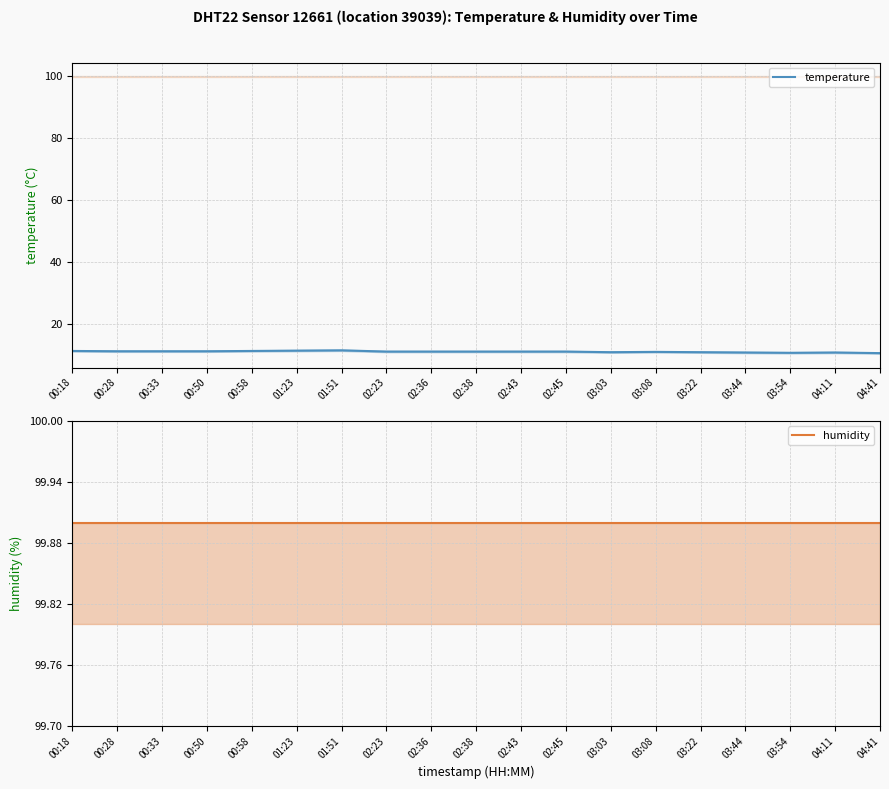

At which category is the sum across all series the highest?

01:51